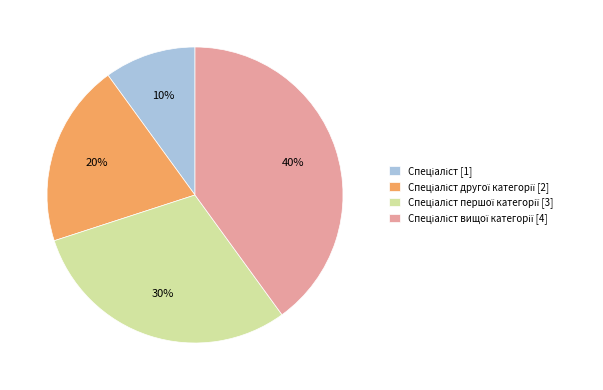

Is there a majority slice in this chart?

No